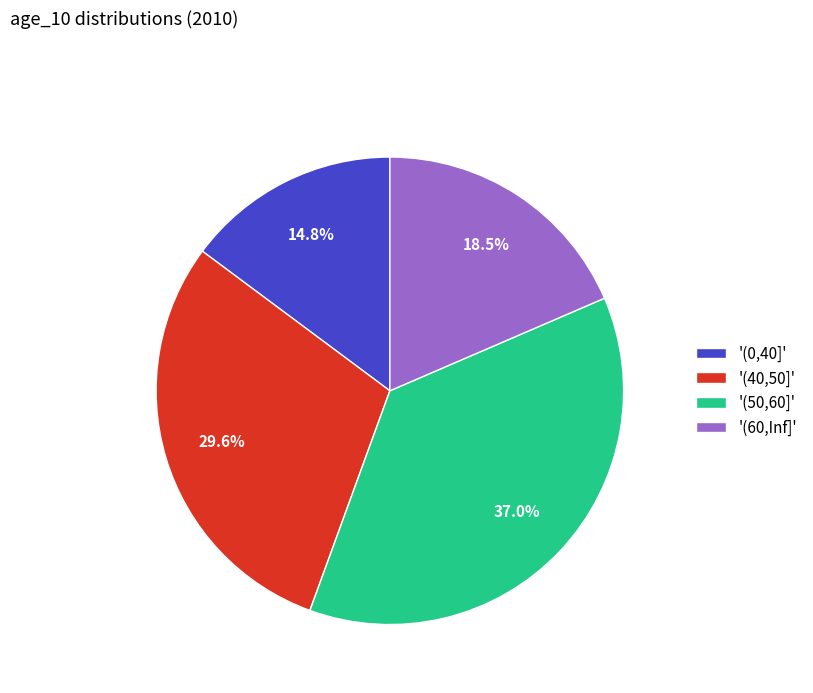

Between '(50,60]' and '(40,50]', which is larger?

'(50,60]'